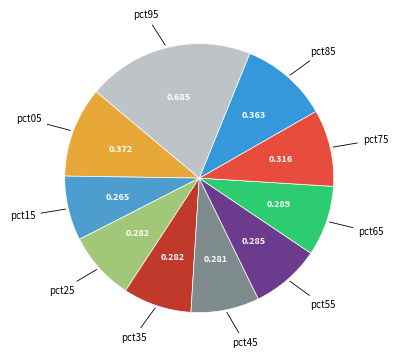

How many slices are in this pie chart?

10